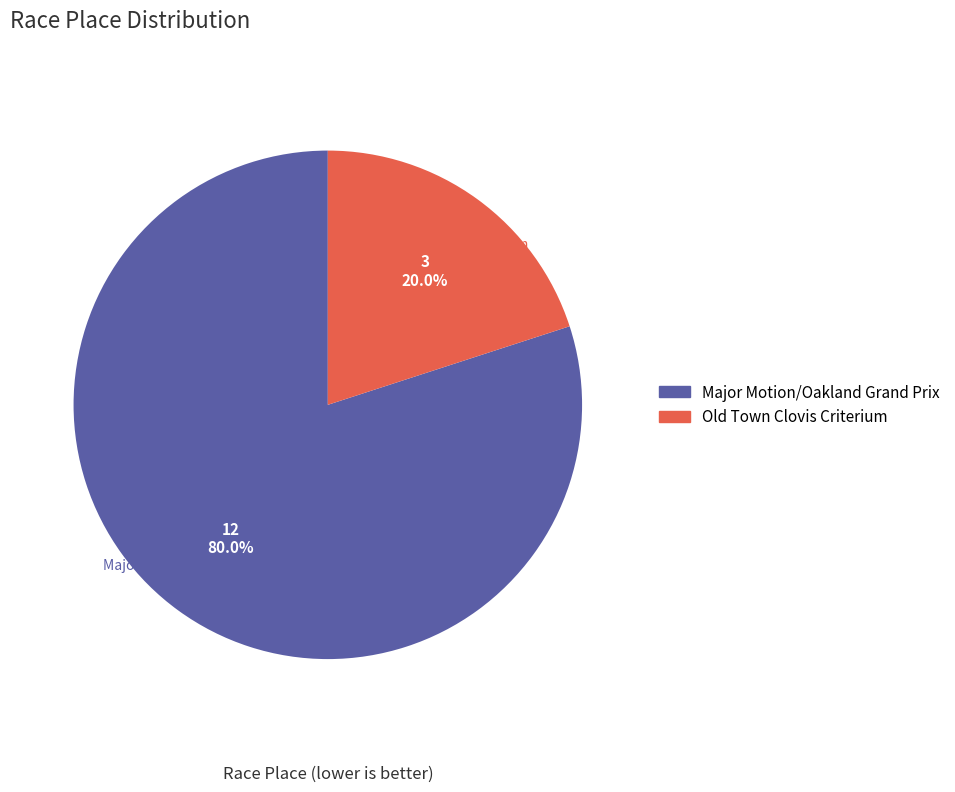

How many segments does this pie chart have?

2